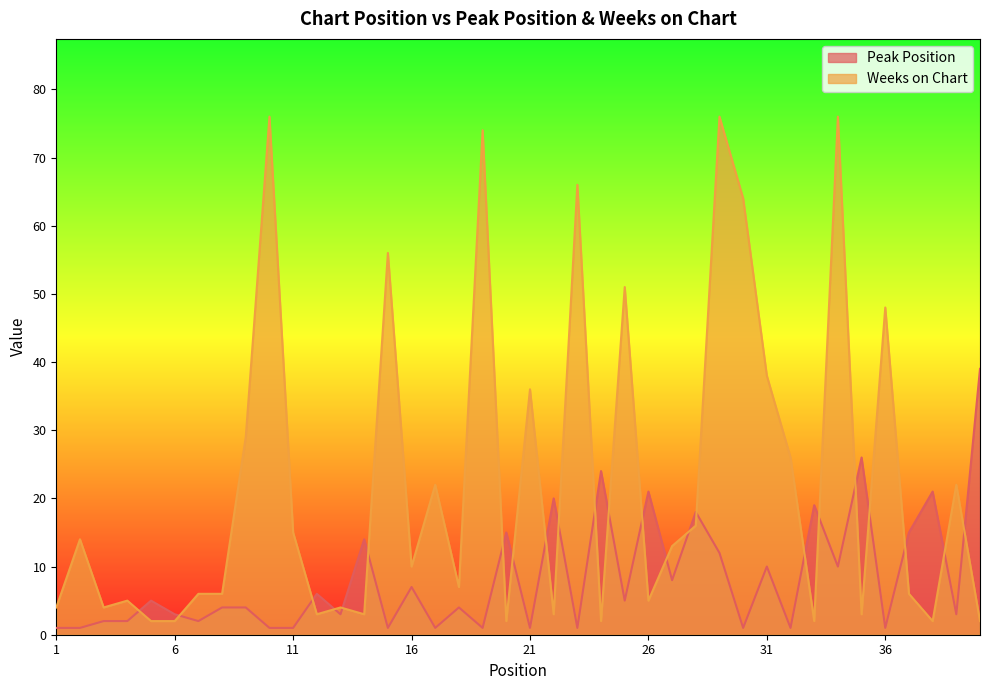

What is the sum of all Weeks on Chart values?

901